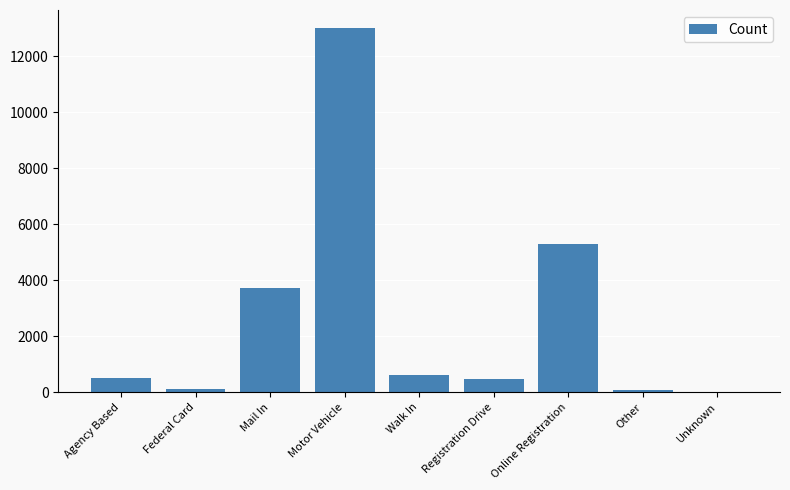

Where is the data nearest to the value 6501?

Online Registration